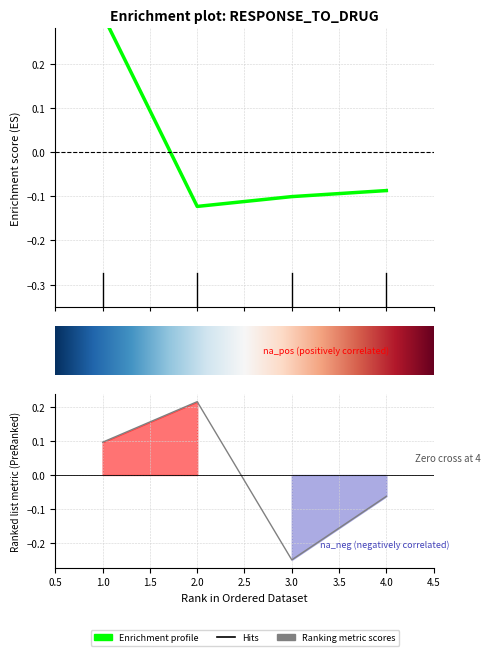

How many доля values are between 0 and 1?

2